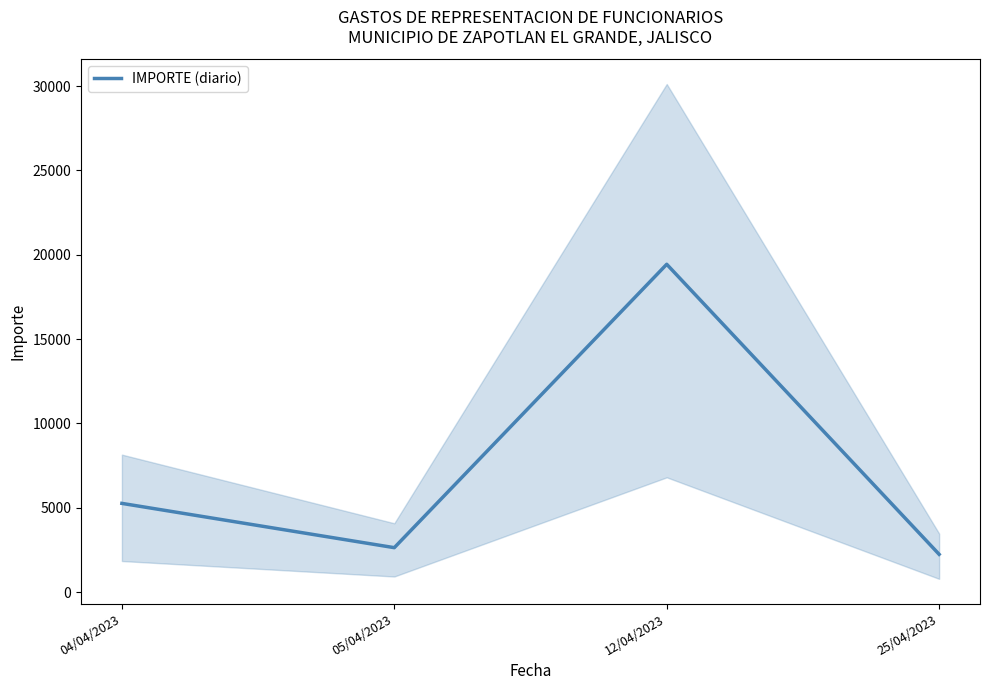

Reading left to right, list all the values displayed in this chart.

04/04/2023=5258.0	05/04/2023=2632.0	12/04/2023=19436.6	25/04/2023=2237.0